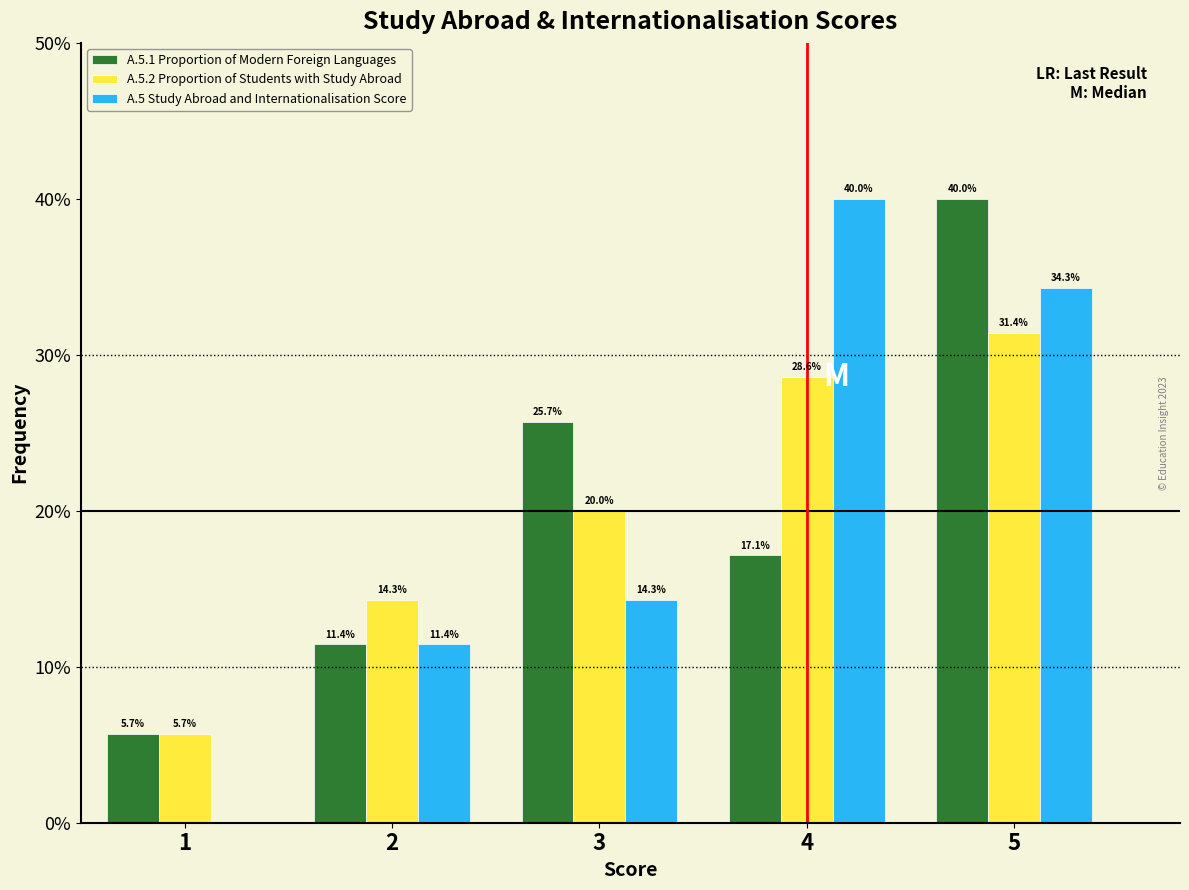

Reading left to right, list all the values displayed in this chart.

A.5.1 Proportion of Modern Foreign Languages: 1=5.7	2=11.4	3=25.7	4=17.1	5=40.0
A.5.2 Proportion of Students with Study Abroad: 1=5.7	2=14.3	3=20.0	4=28.6	5=31.4
A.5 Study Abroad and Internationalisation Score: 1=0.0	2=11.4	3=14.3	4=40.0	5=34.3